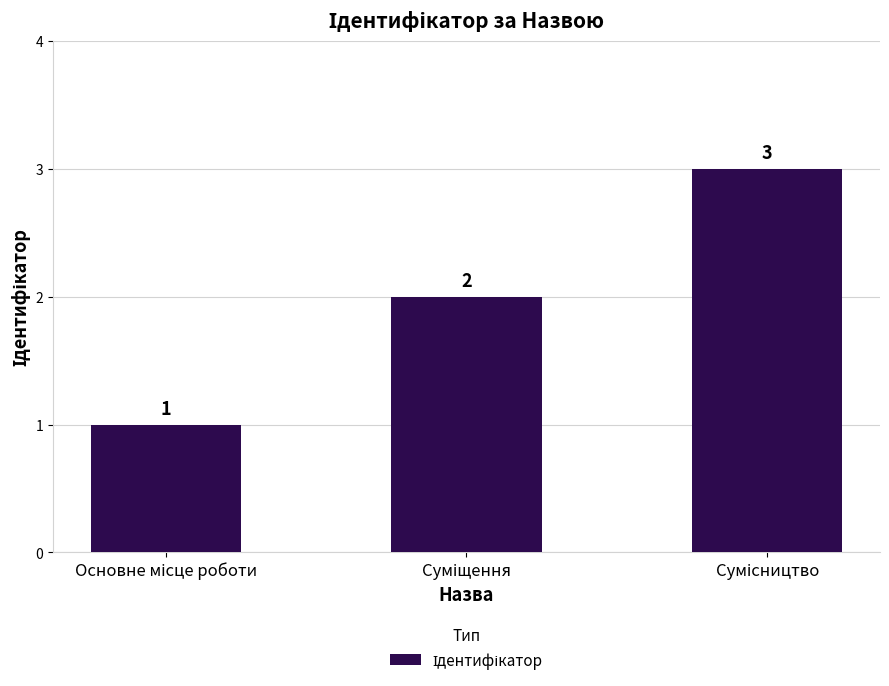

How many values are between 1 and 3?

3